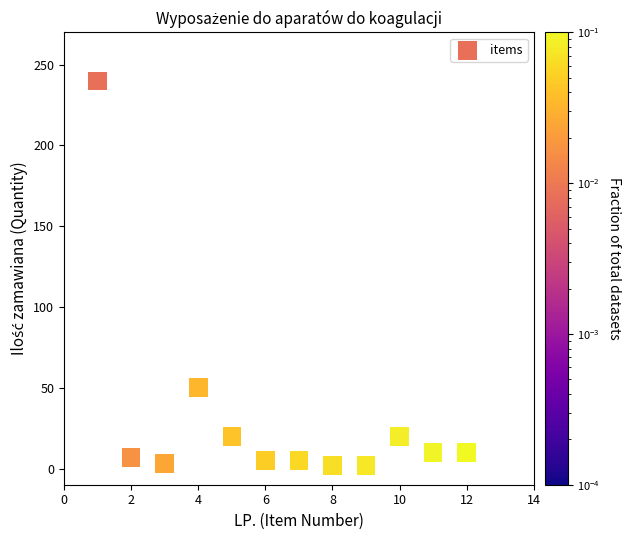

What is the average Y value?

31